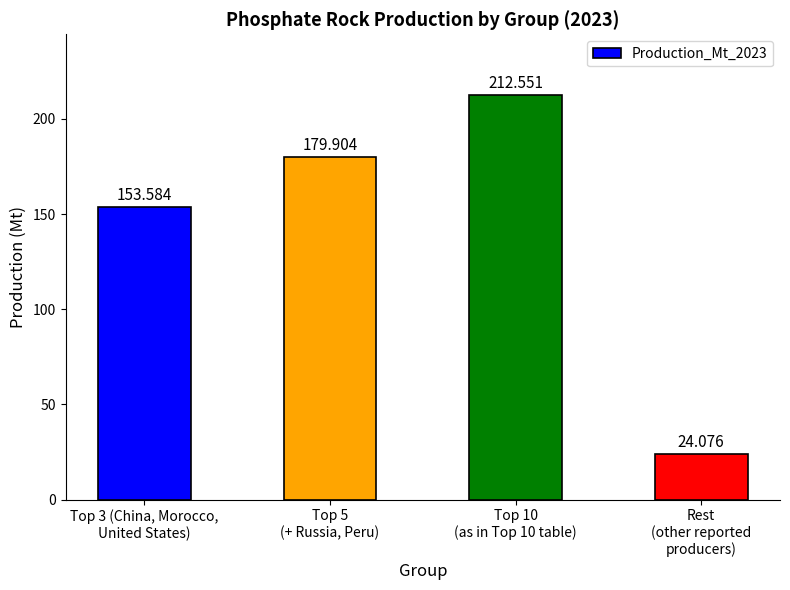

What is the change in value from Top 3 (China, Morocco,
United States) to Rest
(other reported
producers)?

-129.5